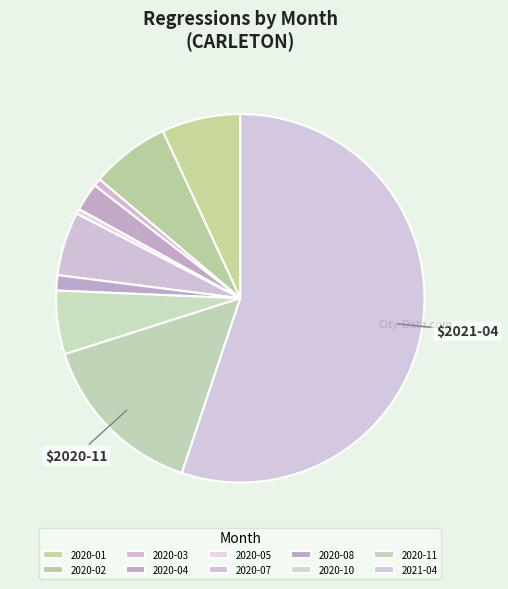

Combined, do 2020-01 and 2020-07 account for over 50%?

No